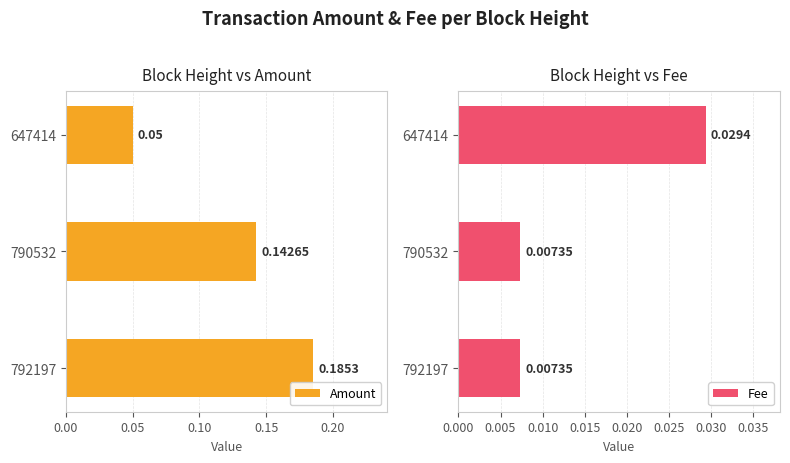

Where is Amount nearest to the value 0?

647414